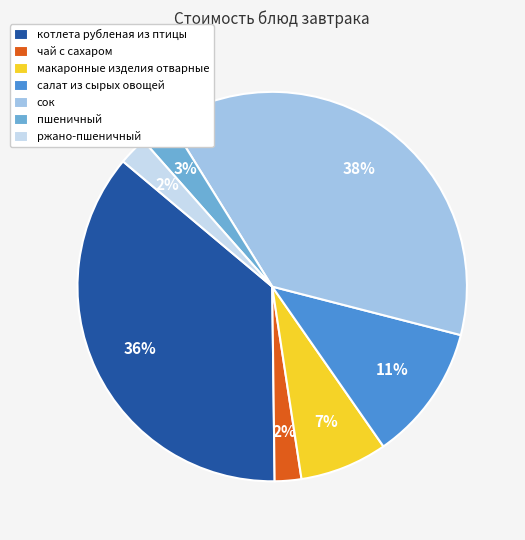

Do макаронные изделия отварные and ржано-пшеничный together represent more than half of the pie?

No